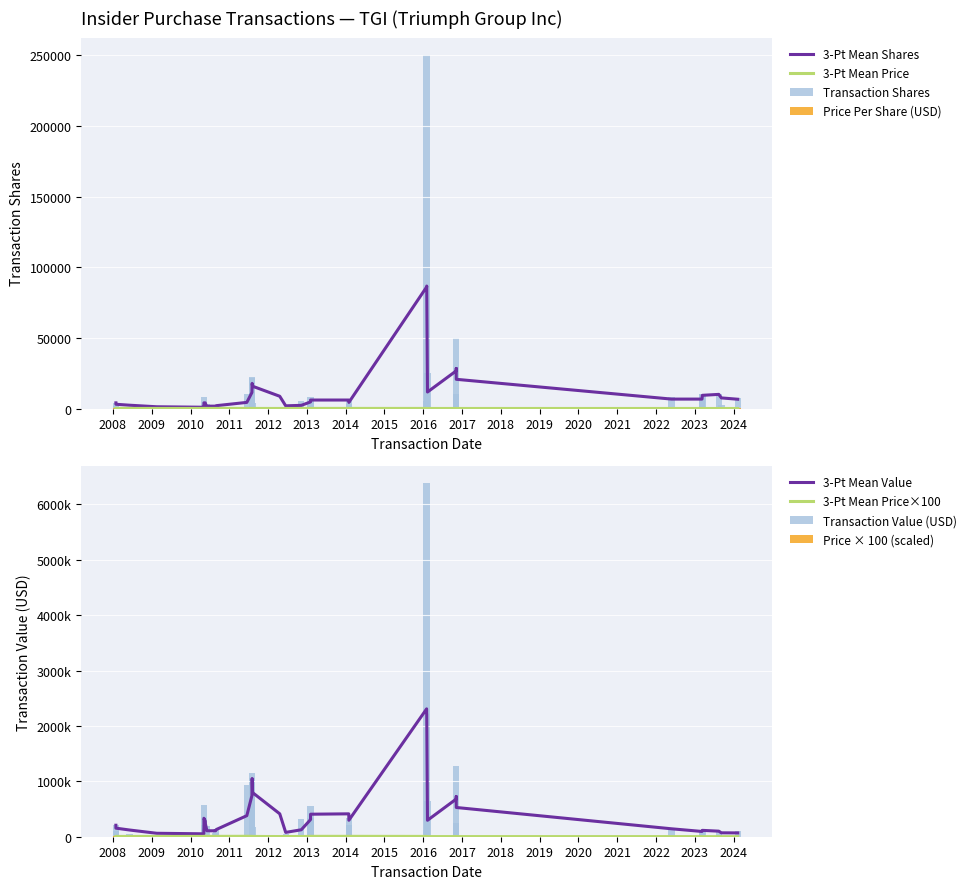

What is the minimum value for transactionShares?

700.0